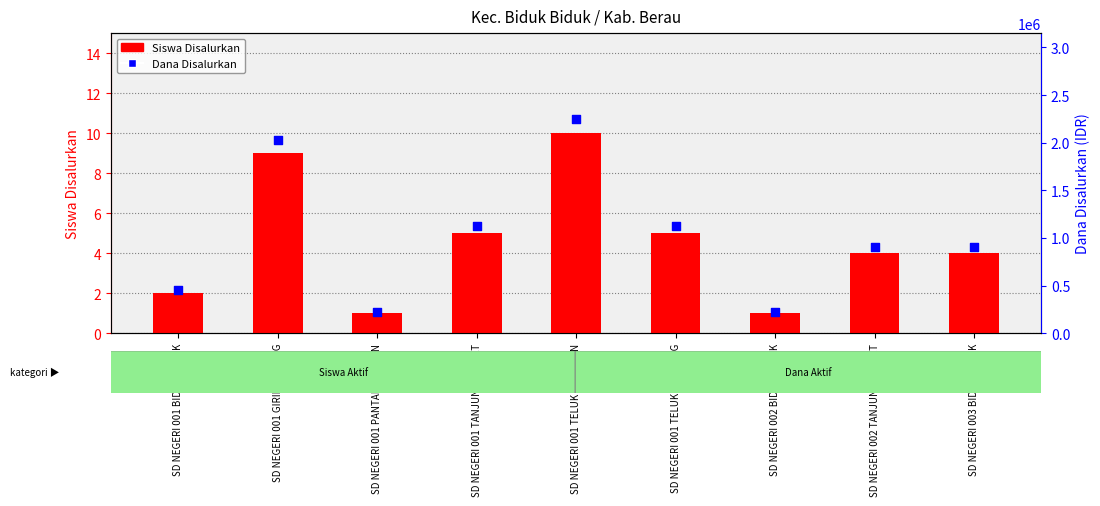

Which series contains the highest Y value?

Dana Disalurkan